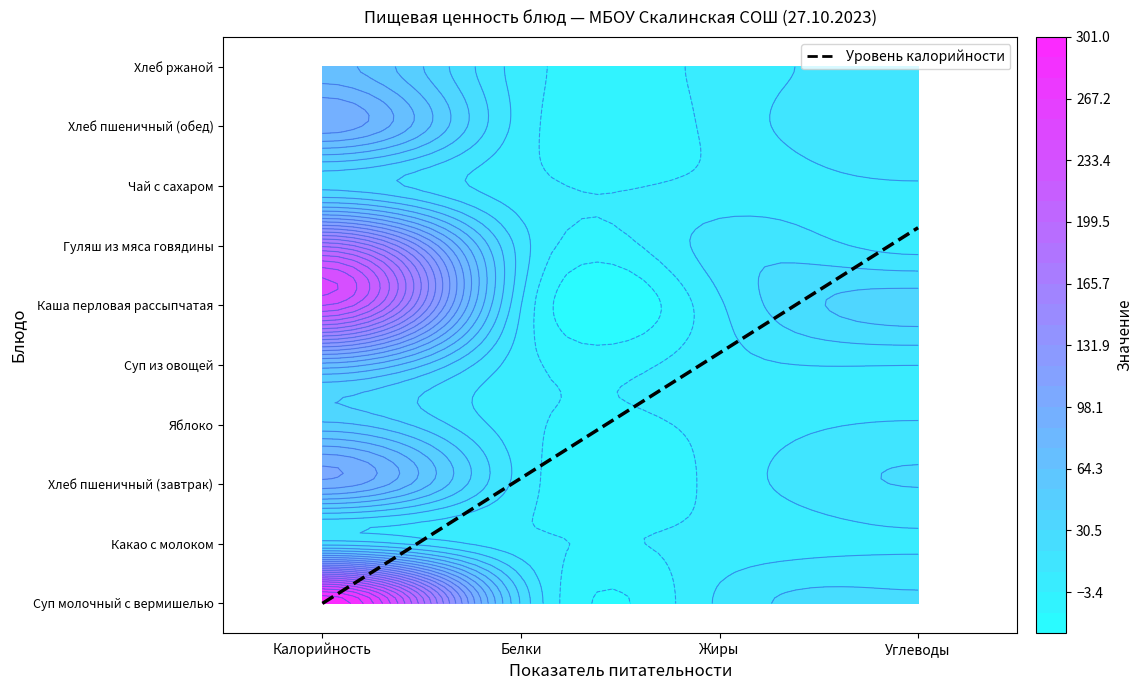

What is the average value of the Каша перловая рассыпчатая series?

71.0